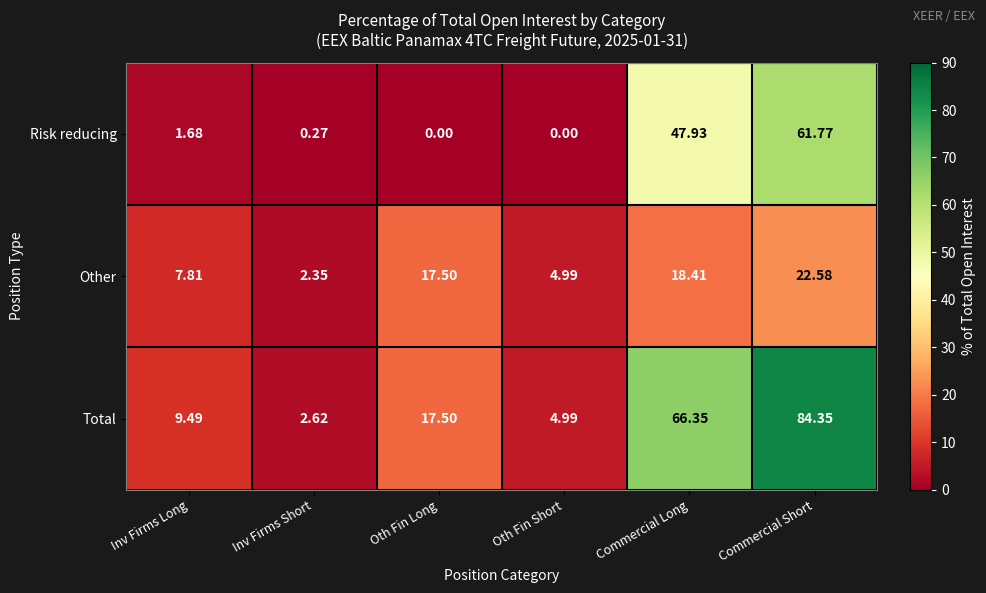

Which series has the largest range (max minus min)?

Total